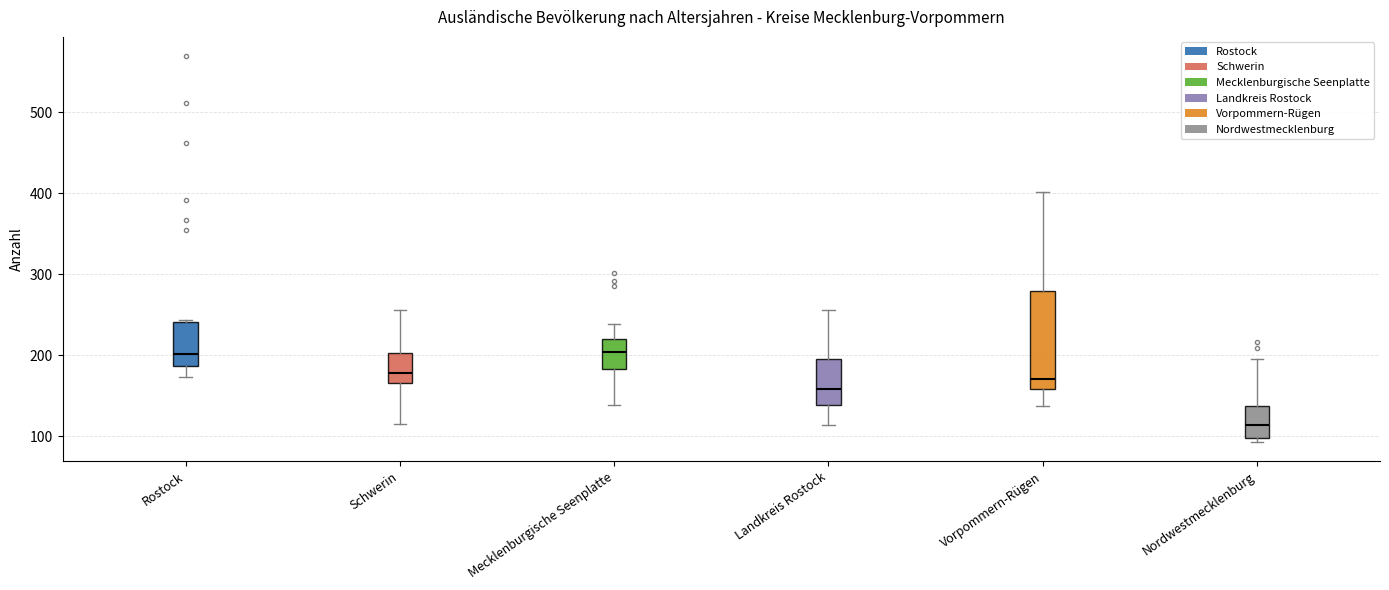

Reading left to right, read every box against the y-axis: the position of its median line, the range the box covers, and the ends of its whiskers. The values are not printed on the chart, so give them approximately, as read against the axis.

Rostock: median 200, box 190 to 240, whiskers 170 to 240
Schwerin: median 180, box 170 to 200, whiskers 120 to 260
Mecklenburgische Seenplatte: median 200, box 180 to 220, whiskers 140 to 240
Landkreis Rostock: median 160, box 140 to 200, whiskers 110 to 260
Vorpommern-Rügen: median 170, box 160 to 280, whiskers 140 to 400
Nordwestmecklenburg: median 110, box 100 to 140, whiskers 90 to 200